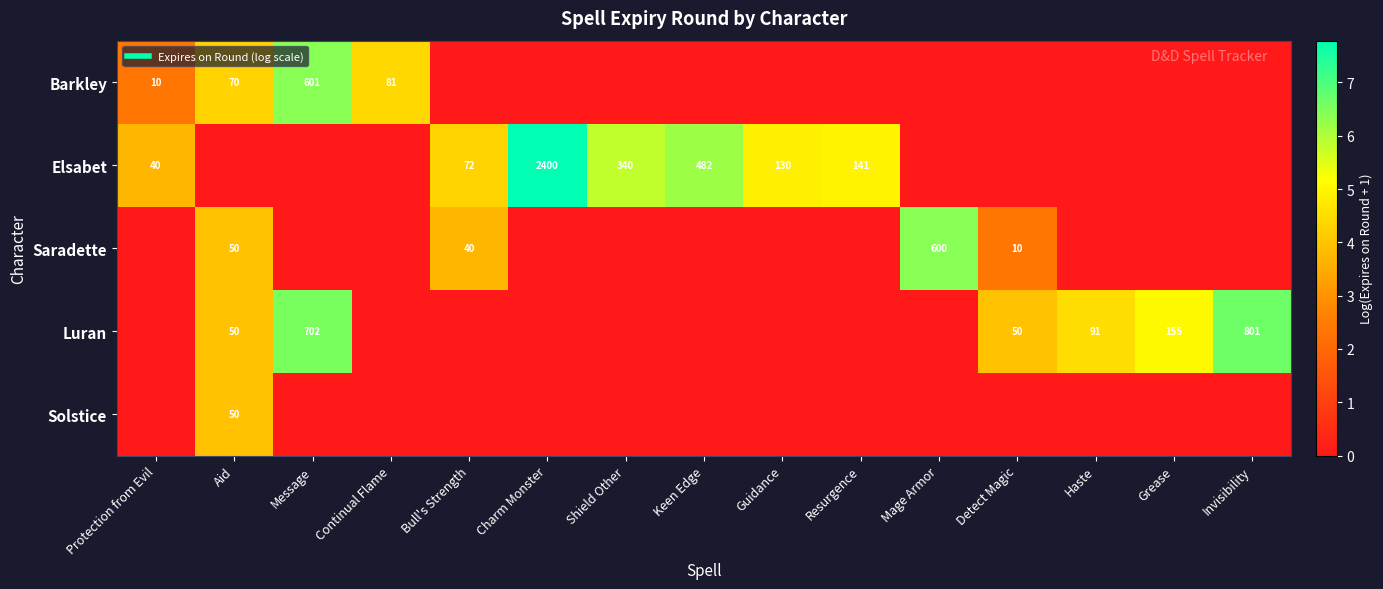

Where is Elsabet nearest to the value 3?

Protection from Evil